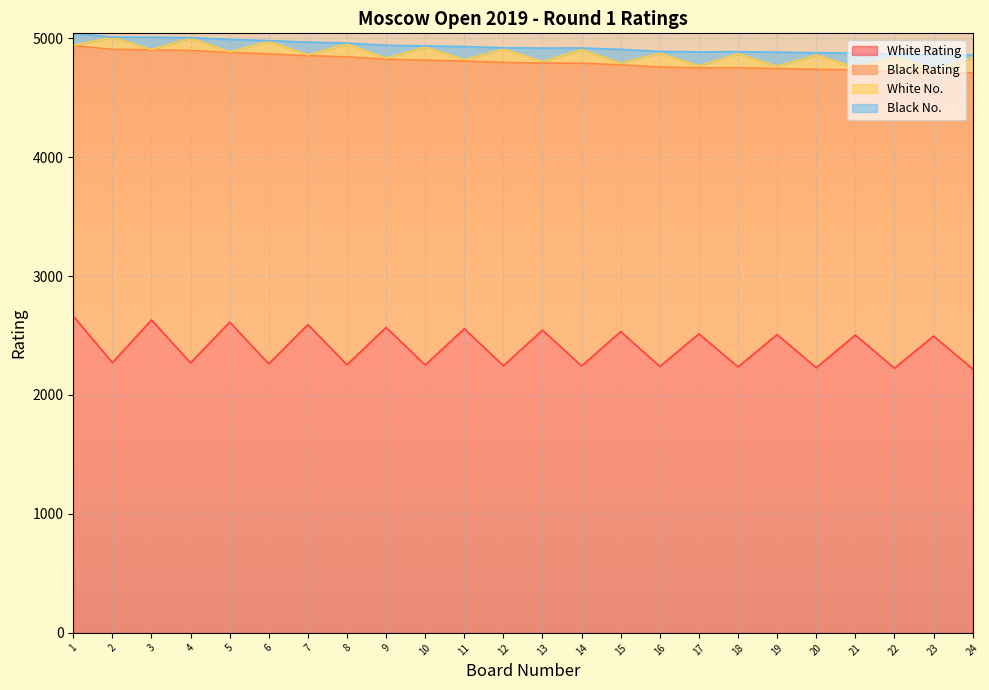

Does the chart display data point markers on the line(s)?

No